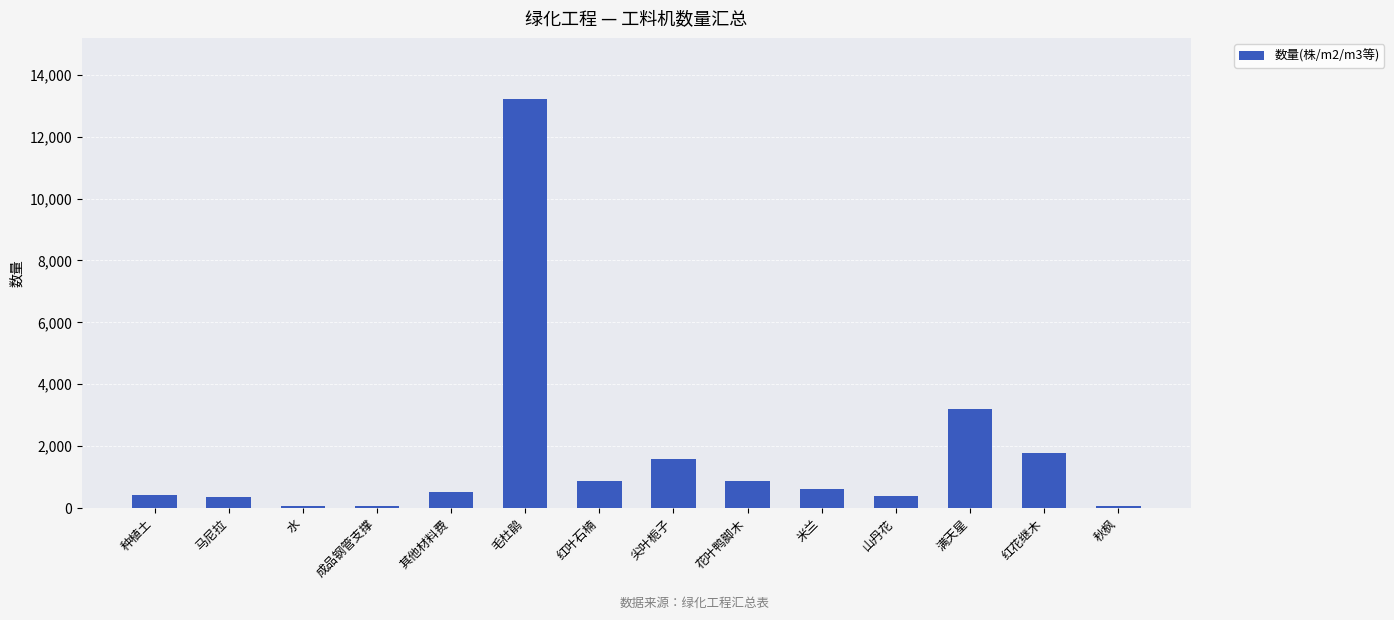

How many categories are shown in the chart?

14